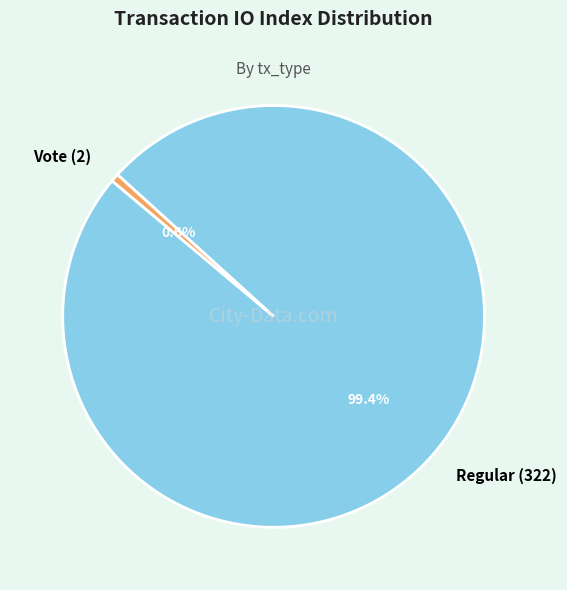

True or false: Regular (322) accounts for 88% of the total.

False